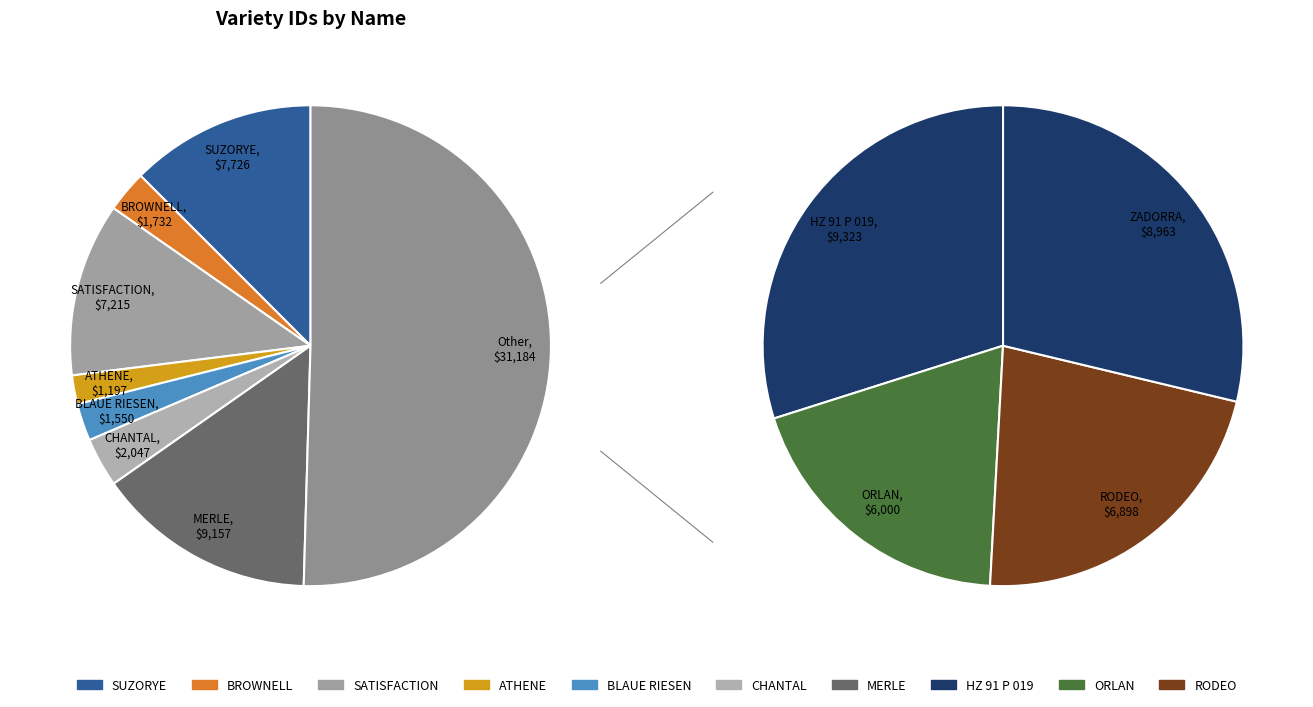

True or false: ORLAN accounts for 1% of the total.

False